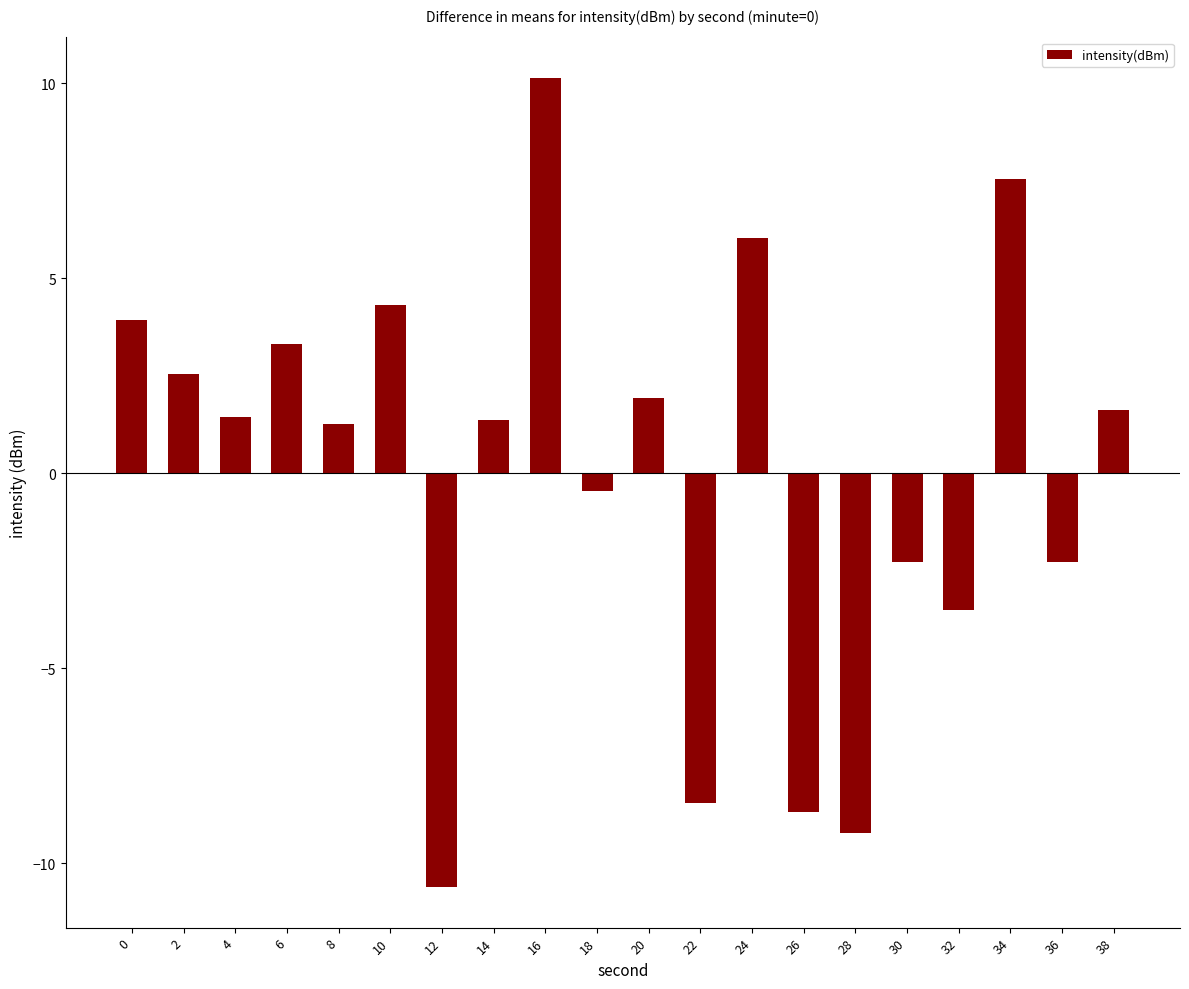

What is the value of the 19th bar from the left?

-2.3